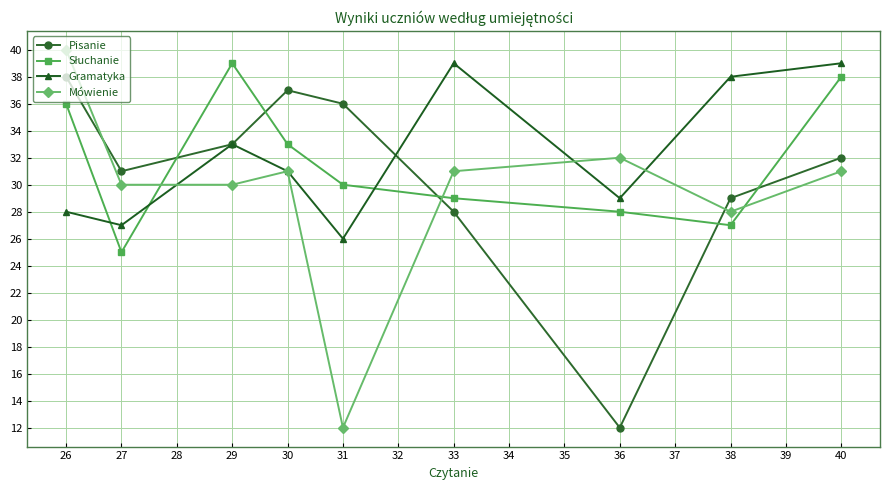

At which category does the chart reach its peak across all series?

26